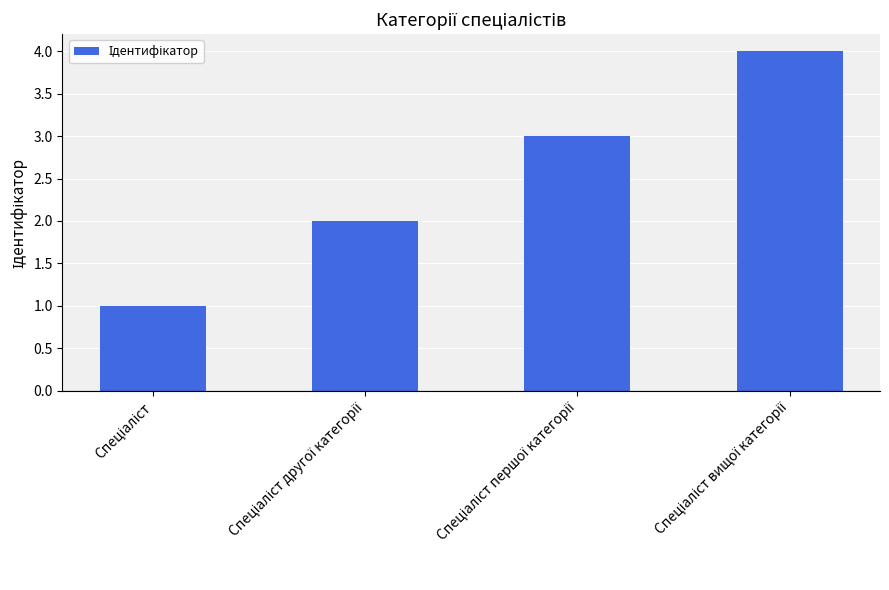

How many data points are less than 3?

2